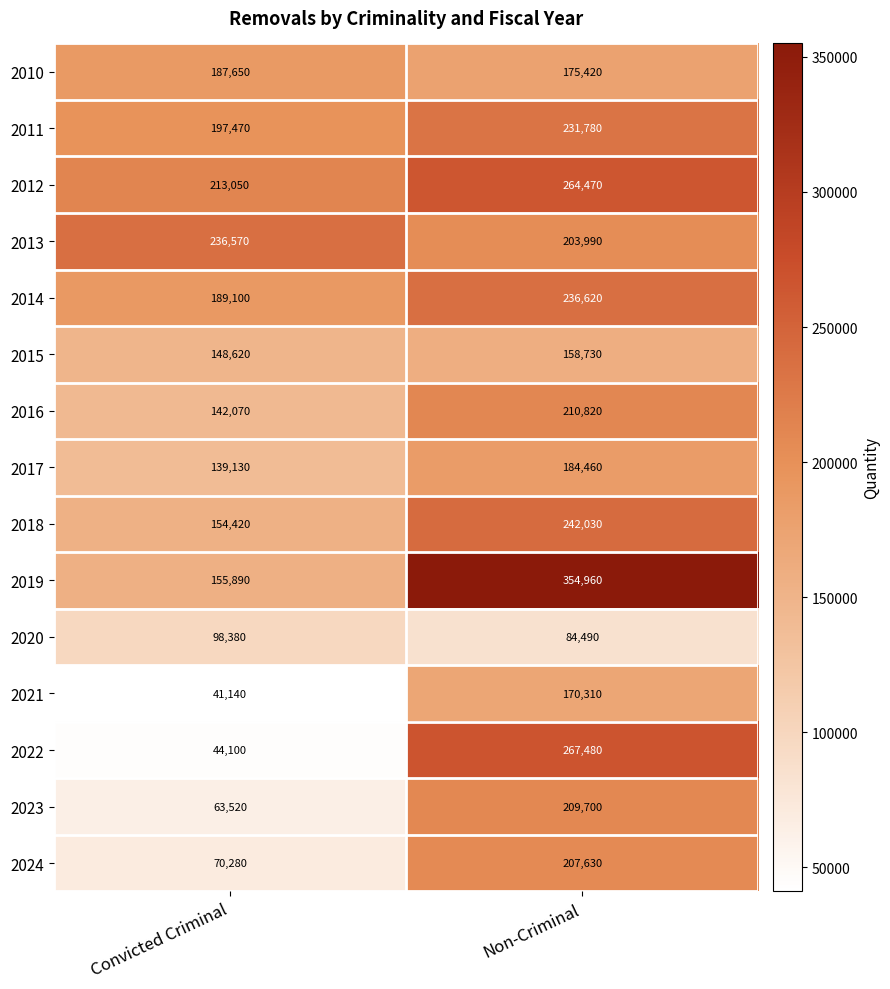

What is the difference between the 2022 values at Non-Criminal and Convicted Criminal?

223380